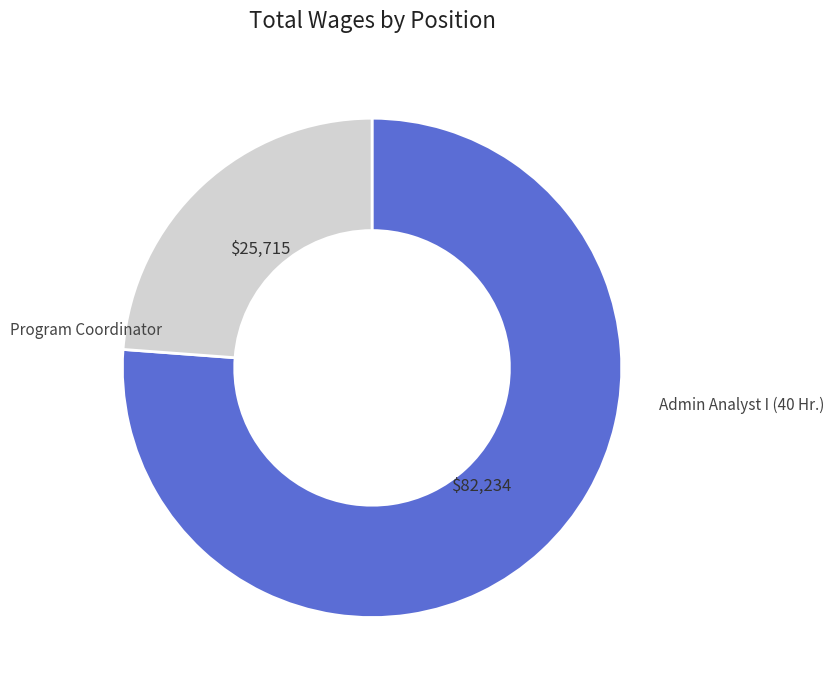

Approximately how many times larger is the value at Admin Analyst I (40 Hr.) compared to Program Coordinator?

0.3